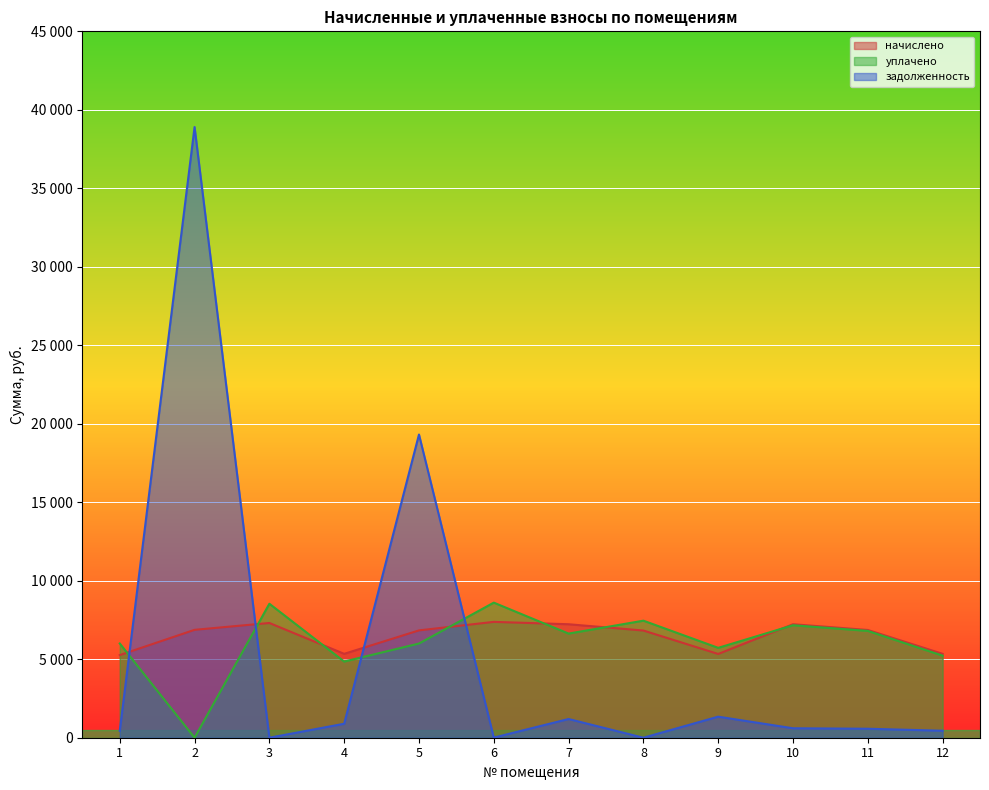

Reading left to right, list all the values displayed in this chart.

начислено: 5264.0	6873.5	7309.2	5344.1	6838.0	7380.4	7229.2	6829.1	5335.2	7229.2	6864.6	5344.1
уплачено: 6002.9	0.0	8535.1	4853.1	6000.0	8606.3	6634.8	7456.6	5725.3	7165.8	6804.4	5228.7
задолженность: 438.7	38903.6	0.0	890.7	19315.1	7.8	1191.9	0.0	1341.2	602.4	572.0	445.3